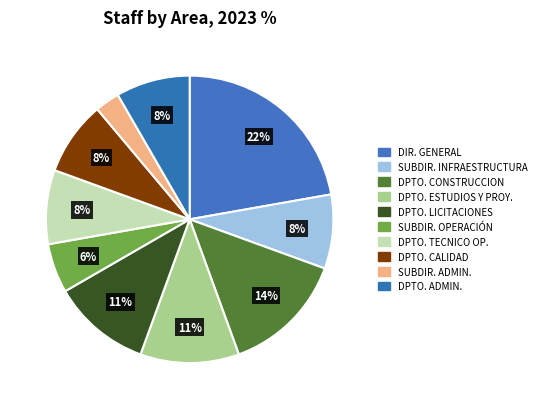

Rank the categories by value from lowest to highest.

SUBDIRECCION ADMINISTRATIVA, SUBDIRECCION DE OPERACIÓN Y MANTENIMIENTO, SUBDIRECCION DE INFRAESTRUCTURA, DEPARTAMENTO TECNICO DE OPERACIÓN, DEPARTAMENTO DE CALIDAD Y ADMINISTRACION, DEPARTAMENTO DE ADMINISTRACION, DEPARTAMENTO DE ESTUDIOS Y PROYECTOS, DEPARTAMENTO DE LICITACIONES Y COSTOS, DEPARTAMENTO DE CONSTRUCCION, DIRECCIÓN GENERAL